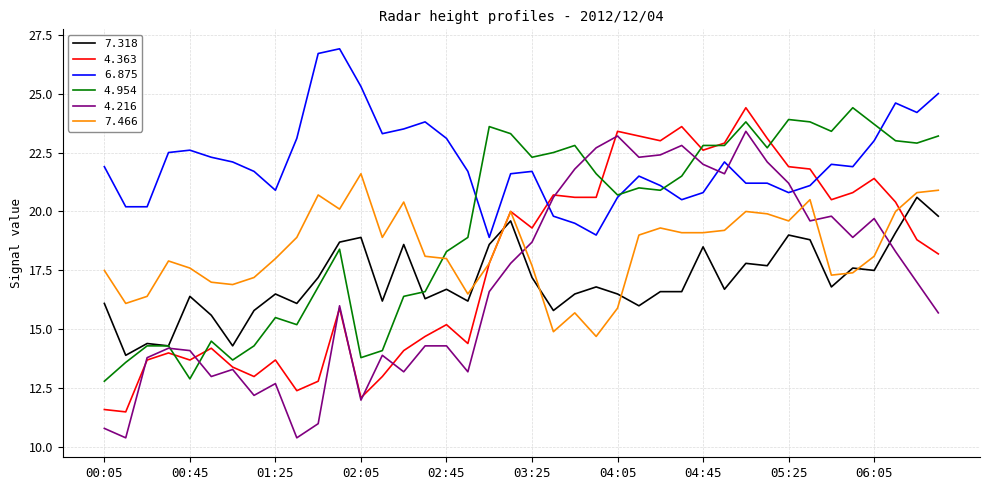

Reading right to left, transcribe all the data shown in this chart.

7.318: 19.8	20.6	19.1	17.5	17.6	16.8	18.8	19.0	17.7	17.8	16.7	18.5	16.6	16.6	16.0	16.5	16.8	16.5	15.8	17.2	19.6	18.6	16.2	16.7	16.3	18.6	16.2	18.9	18.7	17.2	16.1	16.5	15.8	14.3	15.6	16.4	14.3	14.4	13.9	16.1
4.363: 18.2	18.8	20.4	21.4	20.8	20.5	21.8	21.9	23.1	24.4	22.9	22.6	23.6	23.0	23.2	23.4	20.6	20.6	20.7	19.3	20.0	17.8	14.4	15.2	14.7	14.1	13.0	12.1	15.9	12.8	12.4	13.7	13.0	13.4	14.2	13.7	14.0	13.7	11.5	11.6
6.875: 25.0	24.2	24.6	23.0	21.9	22.0	21.1	20.8	21.2	21.2	22.1	20.8	20.5	21.1	21.5	20.6	19.0	19.5	19.8	21.7	21.6	18.9	21.7	23.1	23.8	23.5	23.3	25.3	26.9	26.7	23.1	20.9	21.7	22.1	22.3	22.6	22.5	20.2	20.2	21.9
4.954: 23.2	22.9	23.0	23.7	24.4	23.4	23.8	23.9	22.7	23.8	22.8	22.8	21.5	20.9	21.0	20.7	21.6	22.8	22.5	22.3	23.3	23.6	18.9	18.3	16.6	16.4	14.1	13.8	18.4	16.8	15.2	15.5	14.3	13.7	14.5	12.9	14.3	14.3	13.6	12.8
4.216: 15.7	17.0	18.3	19.7	18.9	19.8	19.6	21.2	22.1	23.4	21.6	22.0	22.8	22.4	22.3	23.2	22.7	21.8	20.6	18.7	17.8	16.6	13.2	14.3	14.3	13.2	13.9	12.0	16.0	11.0	10.4	12.7	12.2	13.3	13.0	14.1	14.2	13.8	10.4	10.8
7.466: 20.9	20.8	20.0	18.1	17.4	17.3	20.5	19.6	19.9	20.0	19.2	19.1	19.1	19.3	19.0	15.9	14.7	15.7	14.9	17.7	20.0	17.8	16.5	18.0	18.1	20.4	18.9	21.6	20.1	20.7	18.9	18.0	17.2	16.9	17.0	17.6	17.9	16.4	16.1	17.5